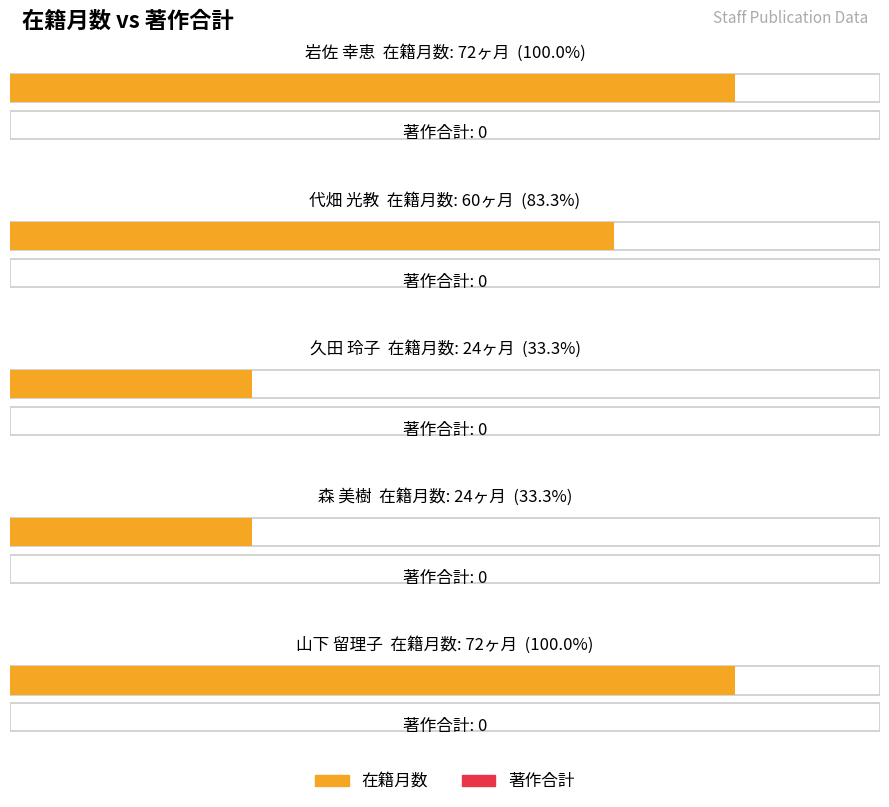

How many bars are there in each group?

2